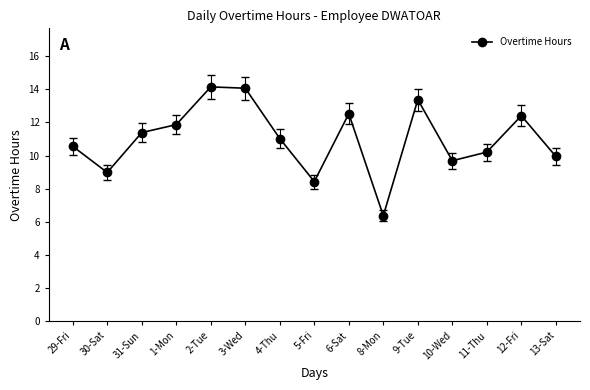

How many categories are shown in the chart?

15